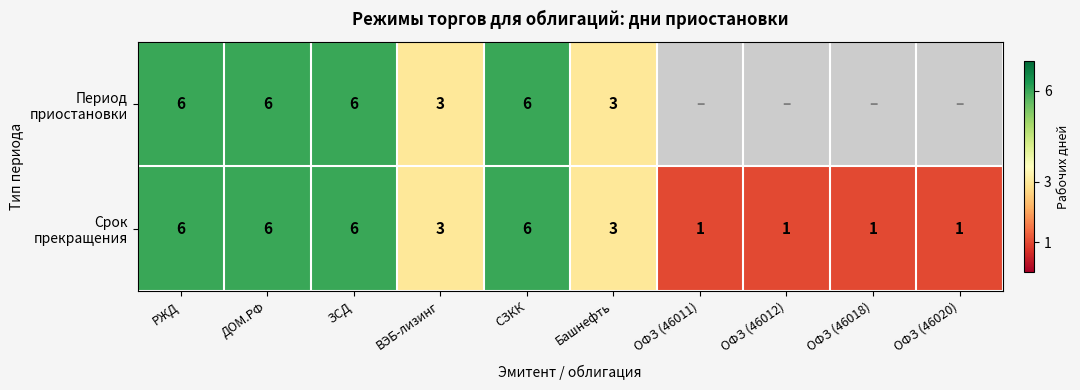

What is the total value across all series at СЗКК?

12